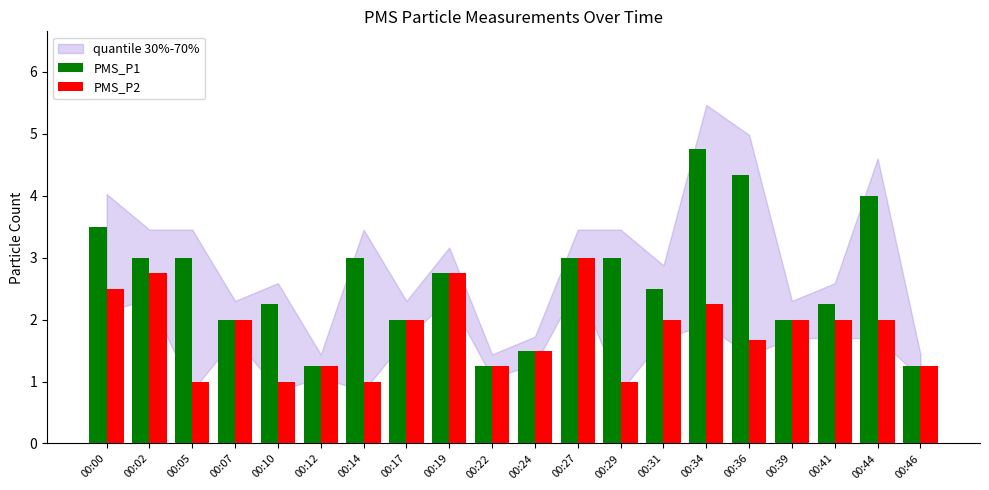

What is the difference between the maximum and minimum values in the PMS_P1 series?

3.5